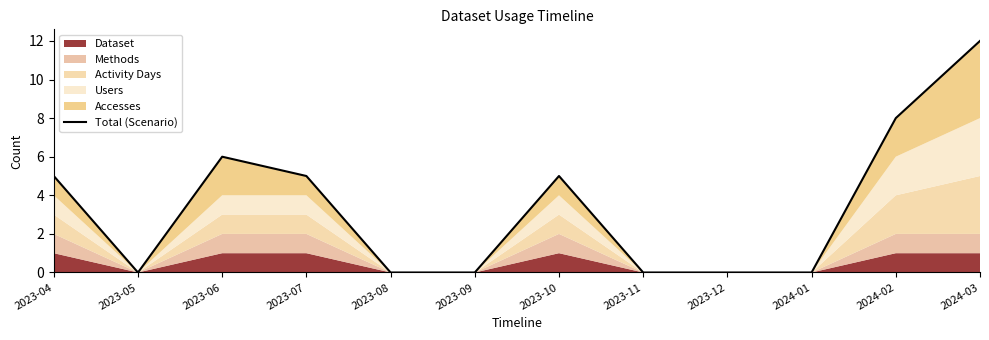

The value at 2024-02 is 8. True or false?

True